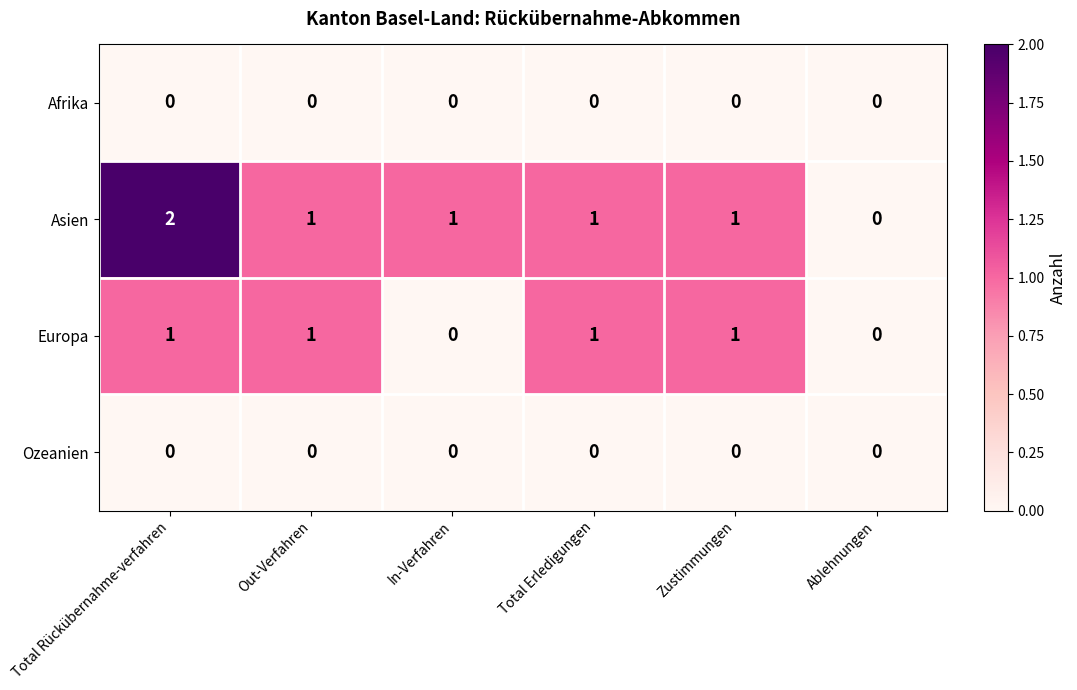

Which label corresponds to the largest value in the chart?

Total Rückübernahme-verfahren